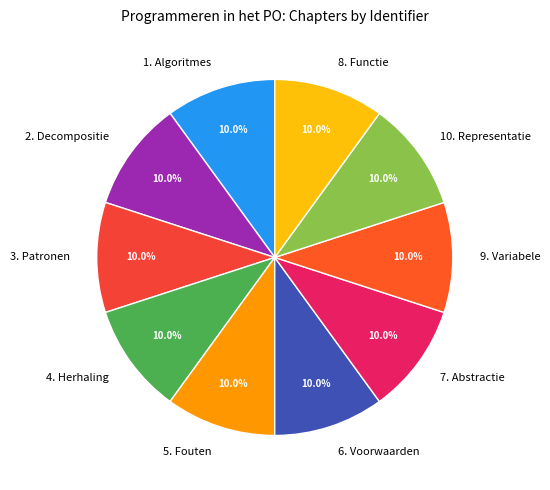

What is the ratio of the value at 8. Functie to the value at 2. Decompositie?

1.0